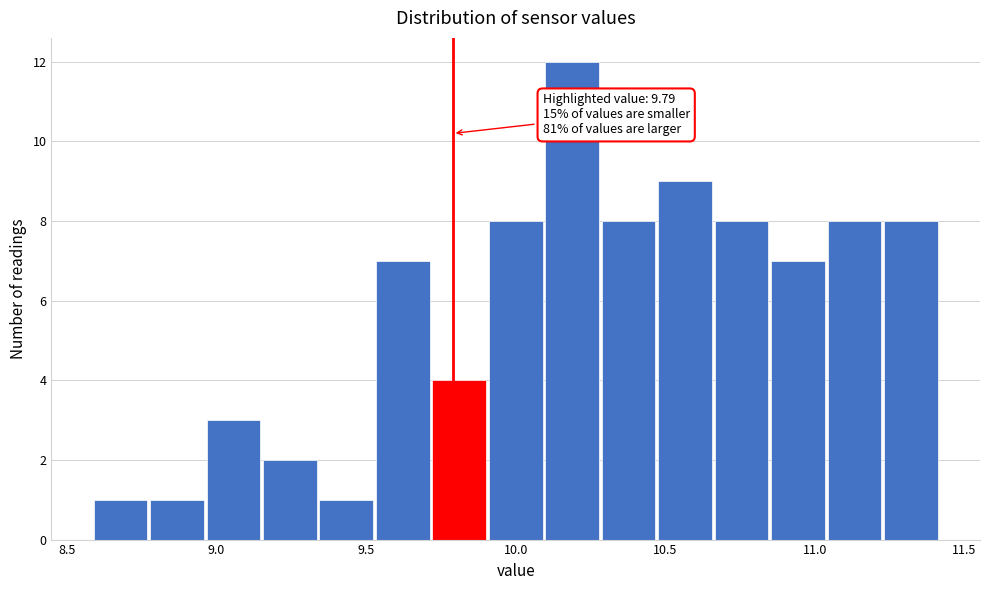

Around what value on the x-axis is the tallest bar? Give the approximate position of its centre, as read against the axis.

10.20